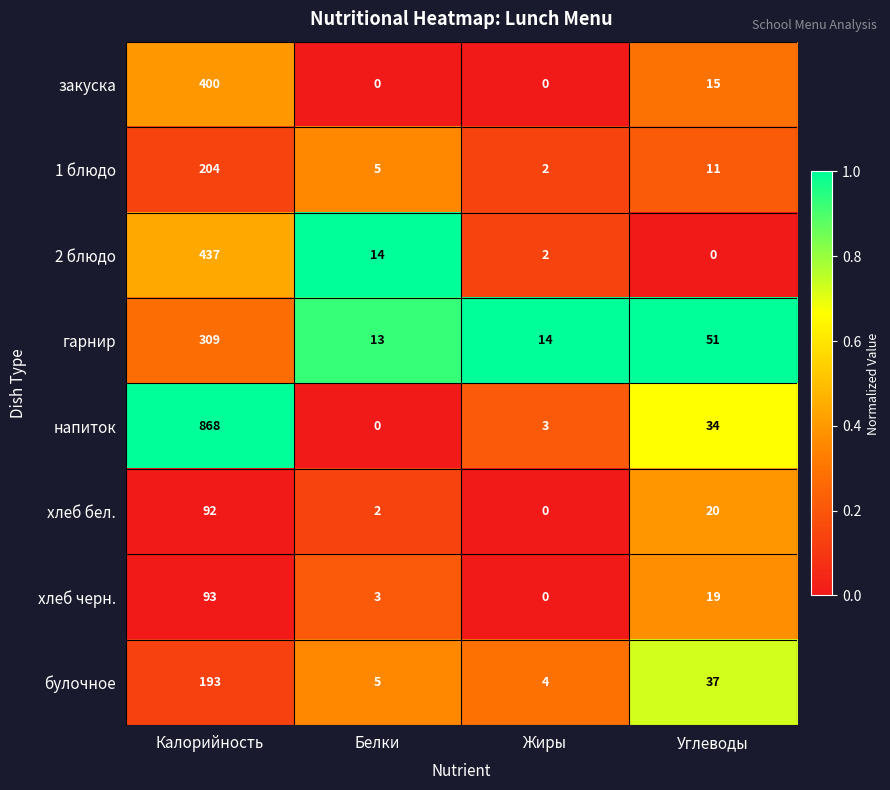

At which label does булочное first exceed 37?

Калорийность